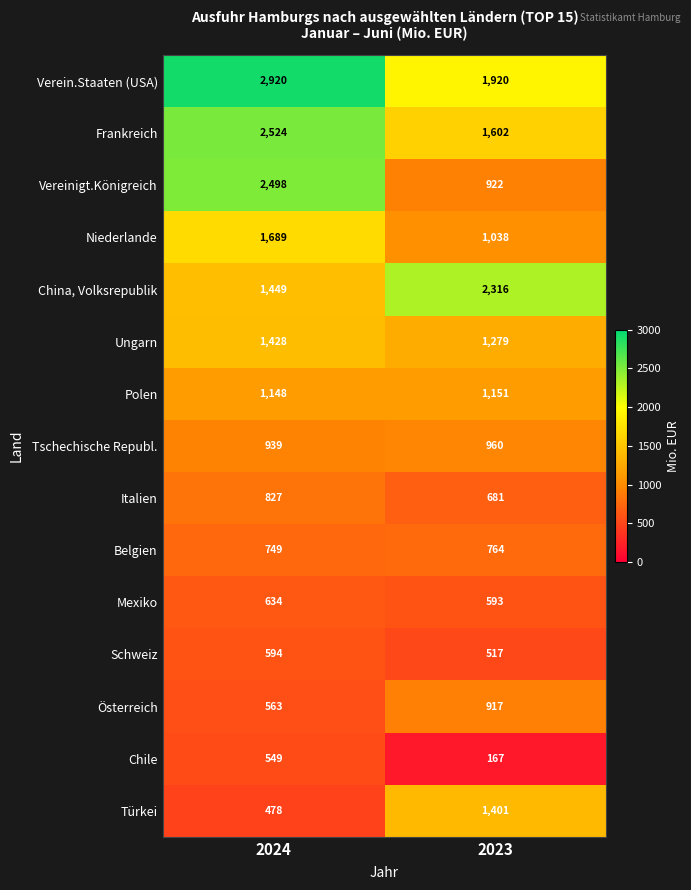

What is the difference between the Ungarn values at 2023 and 2024?

149